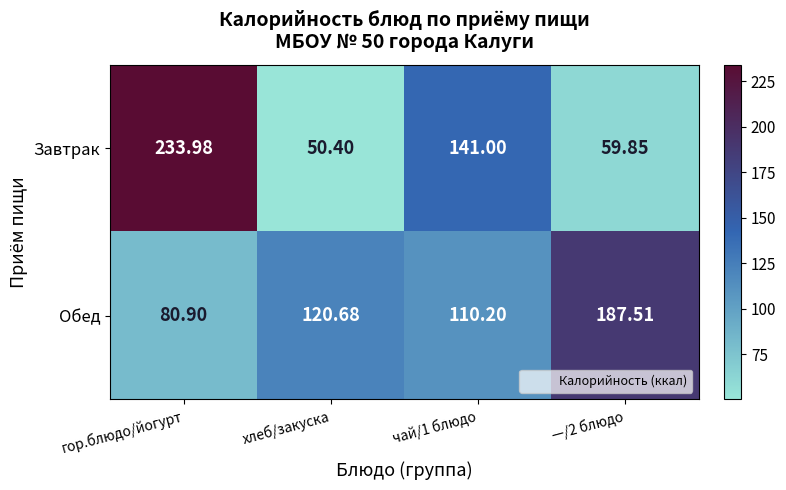

At which label does Обед first exceed 120?

хлеб/закуска